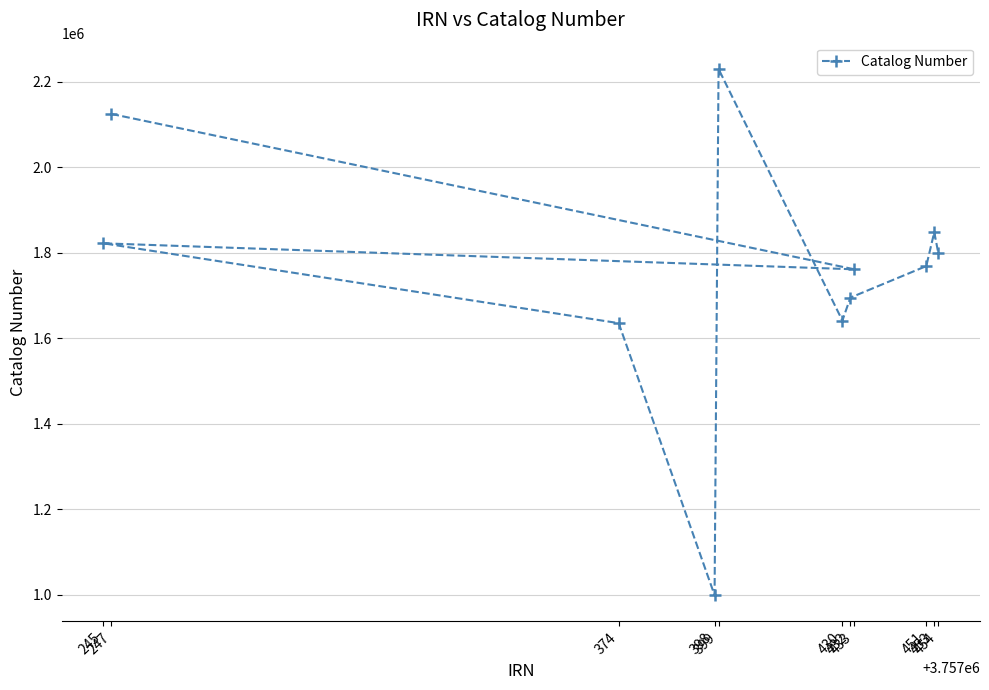

What is the greatest value displayed?

2229699